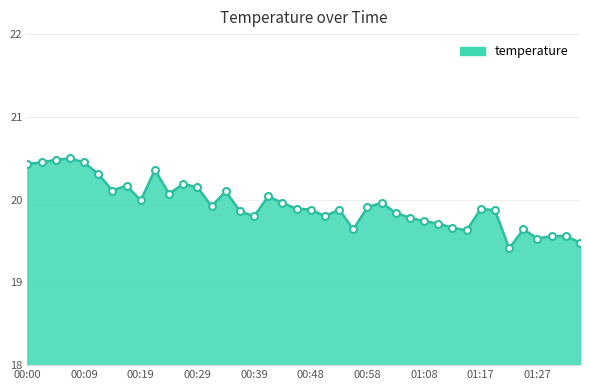

What is the smallest value displayed?

19.4